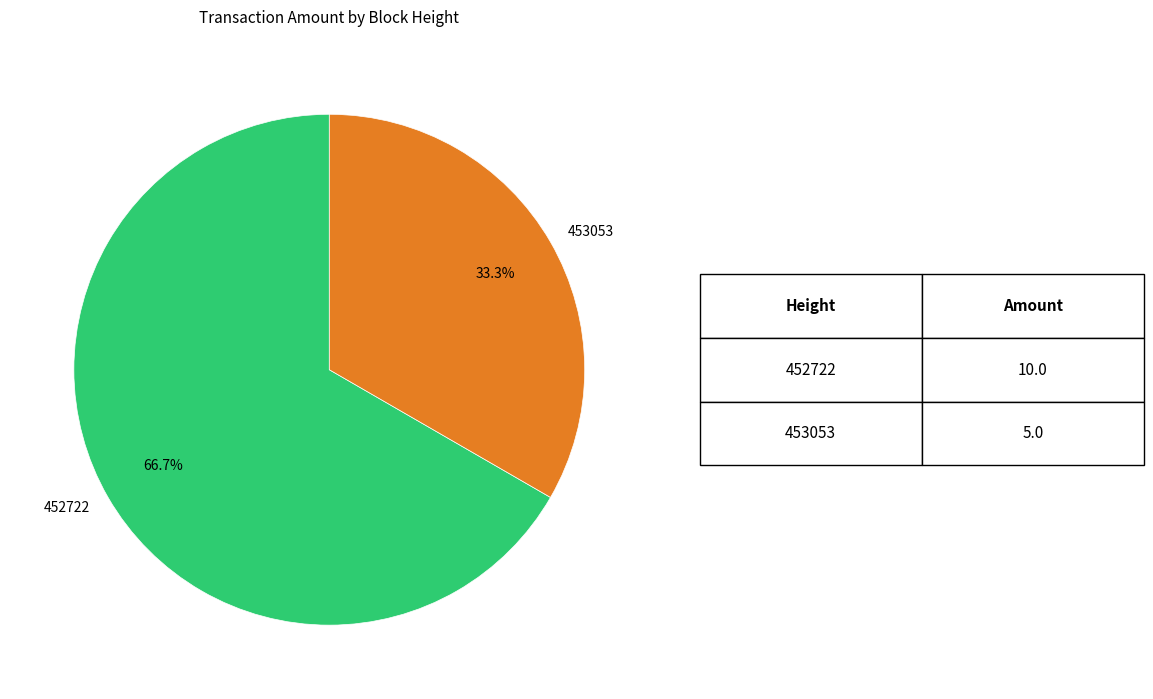

To the nearest percent, what percentage of the pie is 453053?

33%